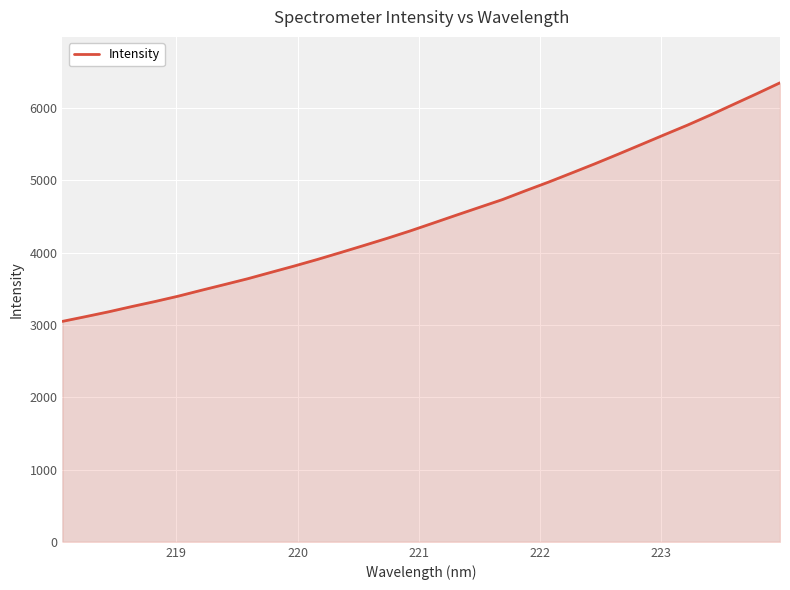

What is the maximum value shown in the chart?

6348.4